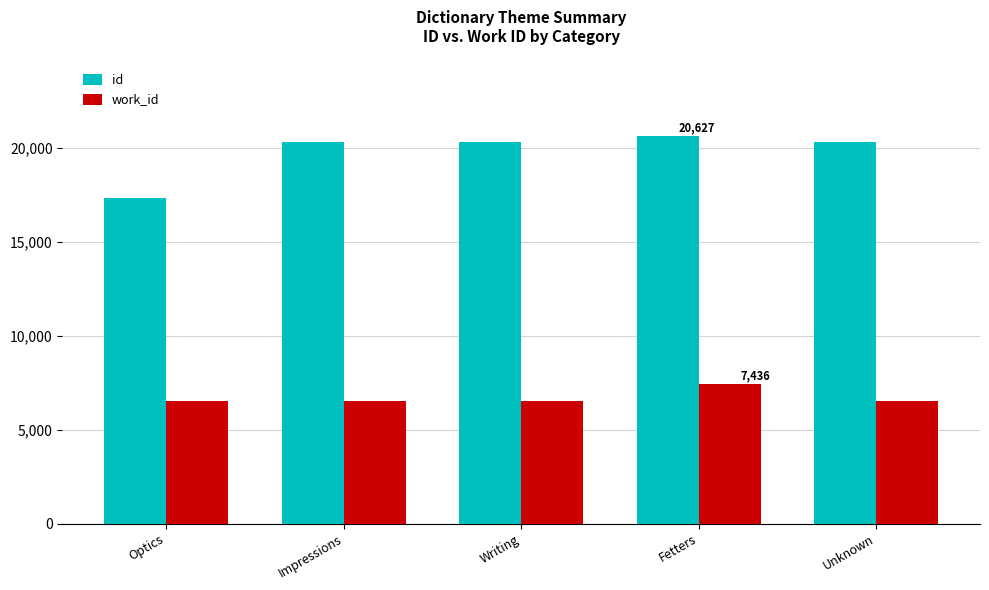

What are all the series names shown in the legend?

id, work_id